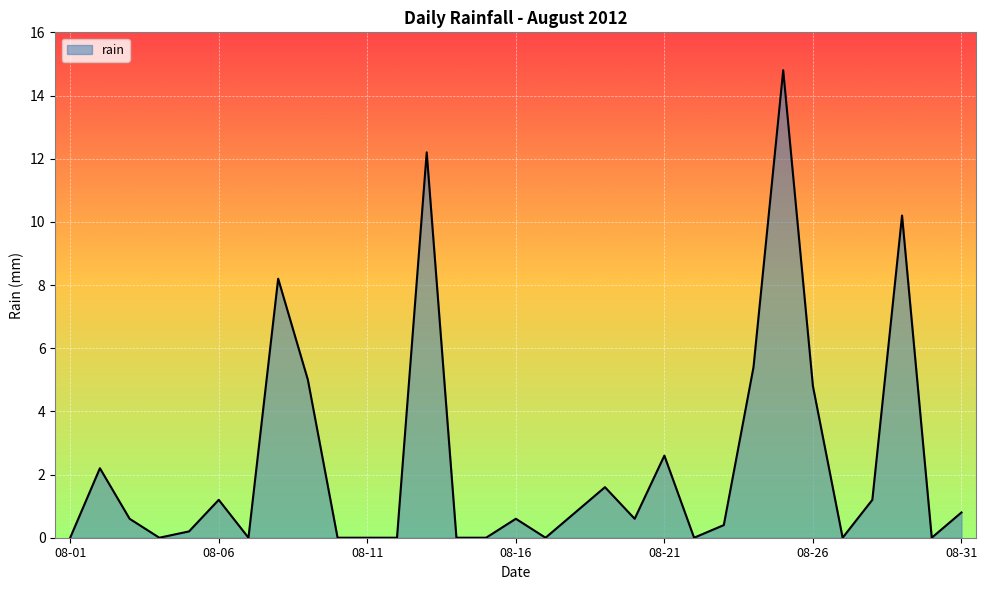

What is the greatest value displayed?

14.8